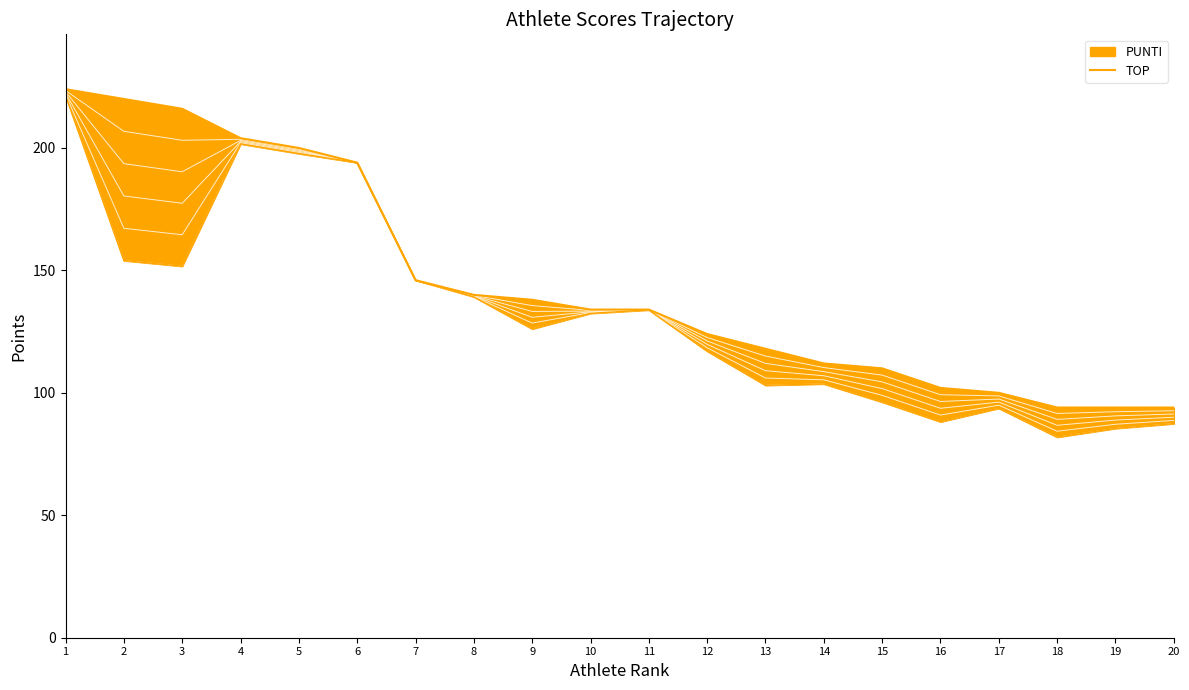

How many lines are shown in the chart?

1